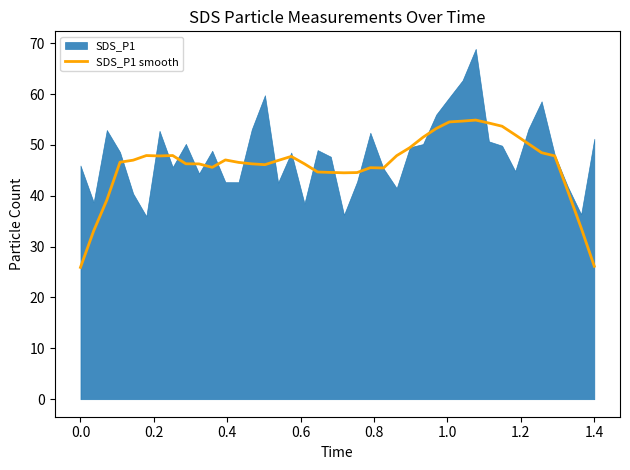

What is the maximum value for SDS_P1 smooth?

54.9